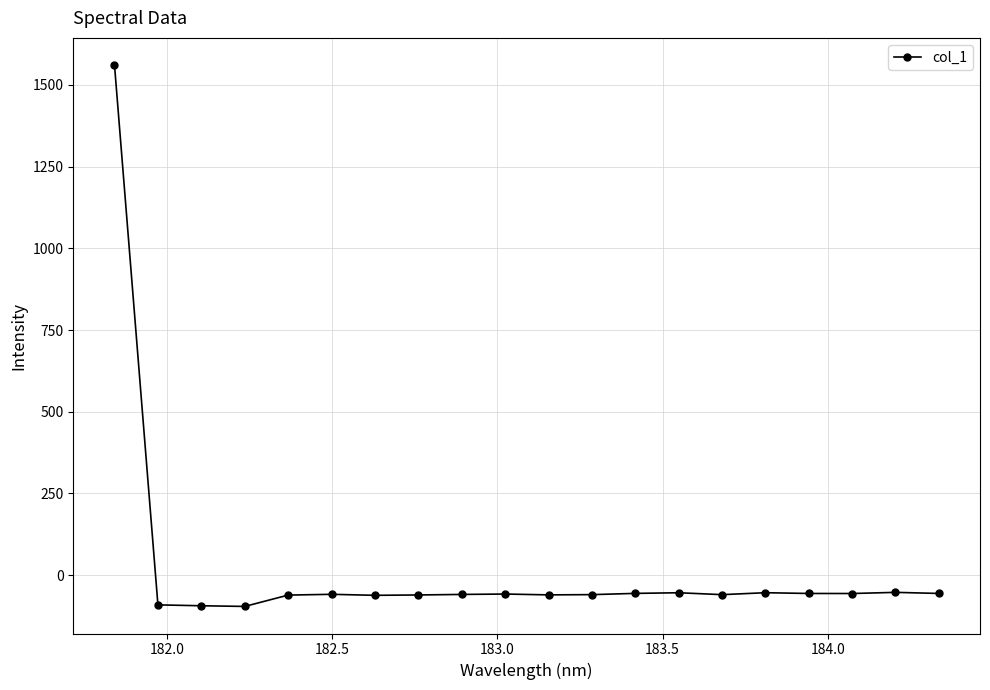

True or false: the data has more than 1 interior local peaks.

True